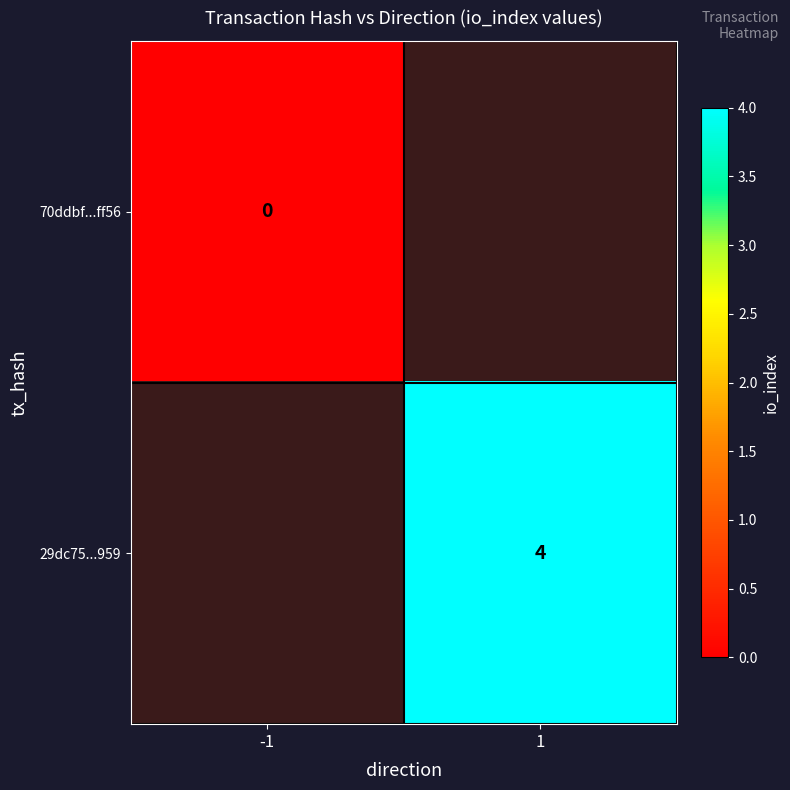

How many data points does each series have?

2